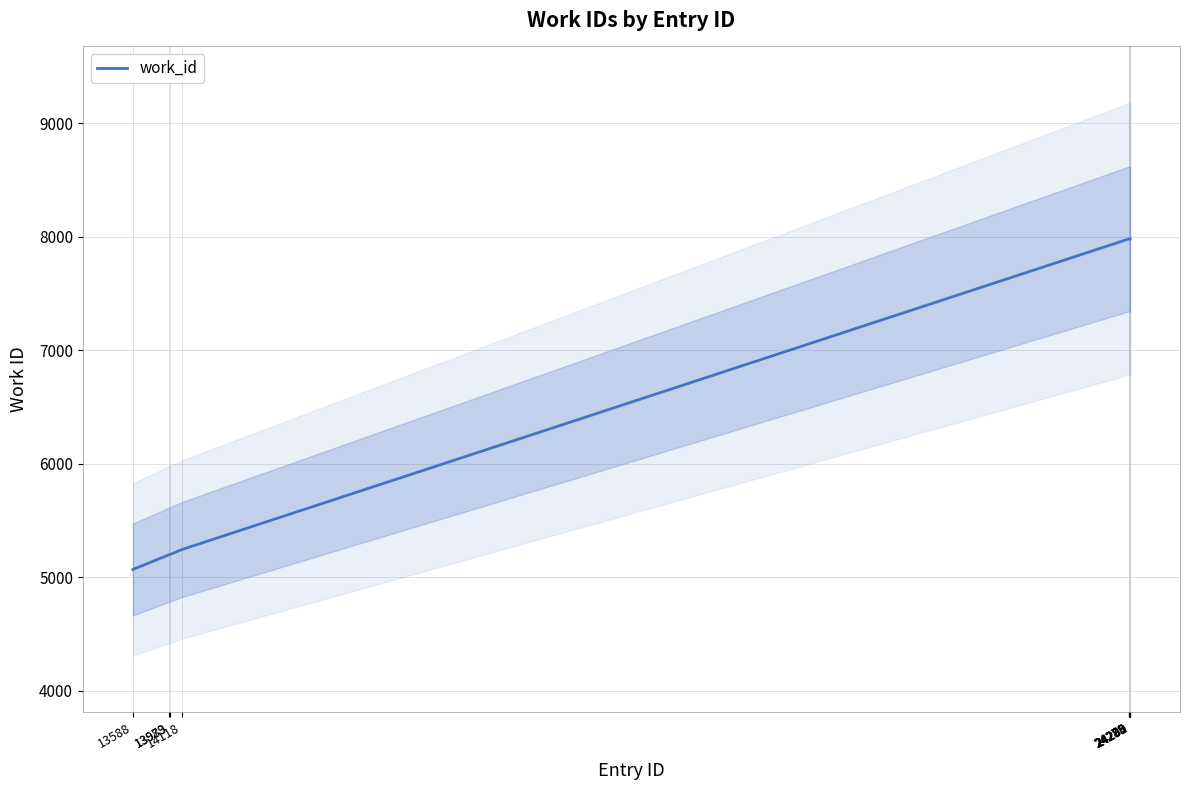

Reading left to right, transcribe all the data shown in this chart.

13588=5067	13979=5198	13983=5198	14118=5244	24278=7982	24279=7982	24285=7982	24289=7982	24290=7982	24292=7982